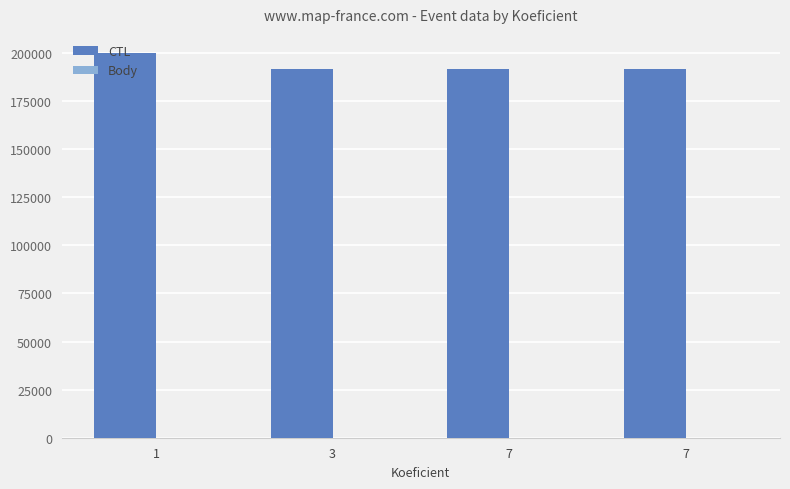

What is the difference between the maximum and minimum values in the CTL series?

8394.0